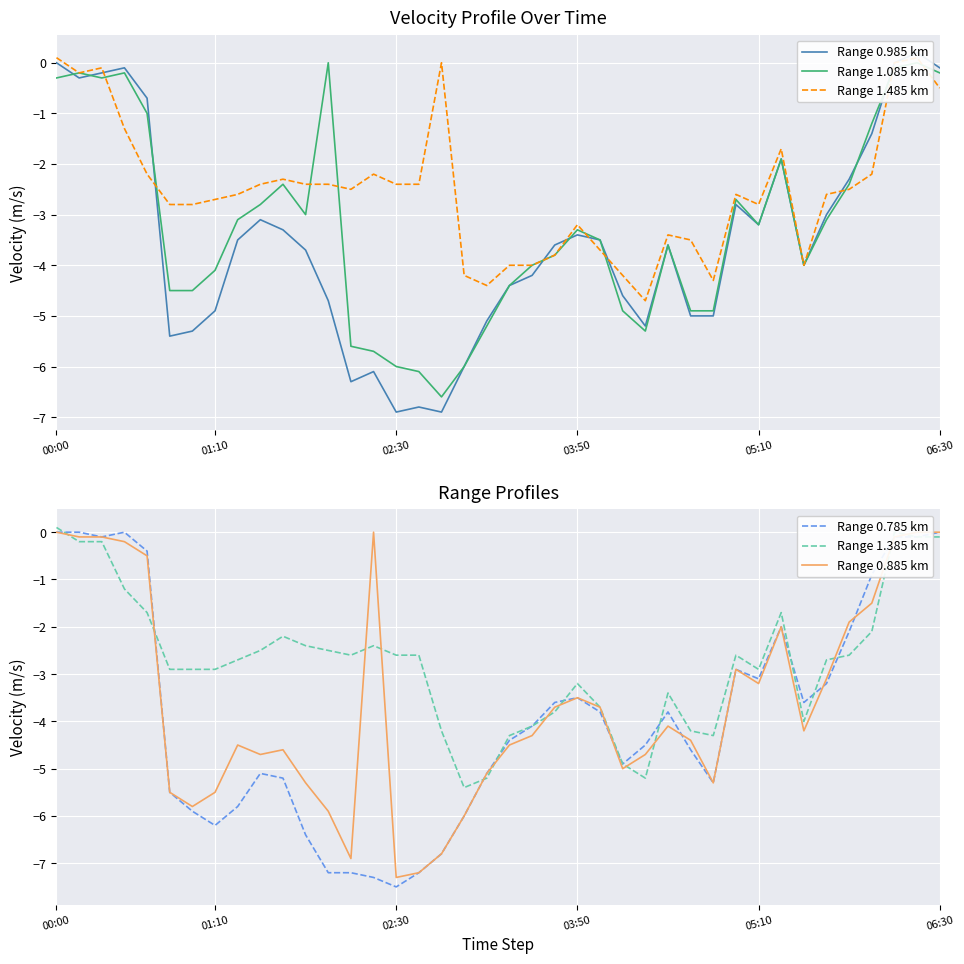

Which category has the highest value in the Range 1.085 km series?

12